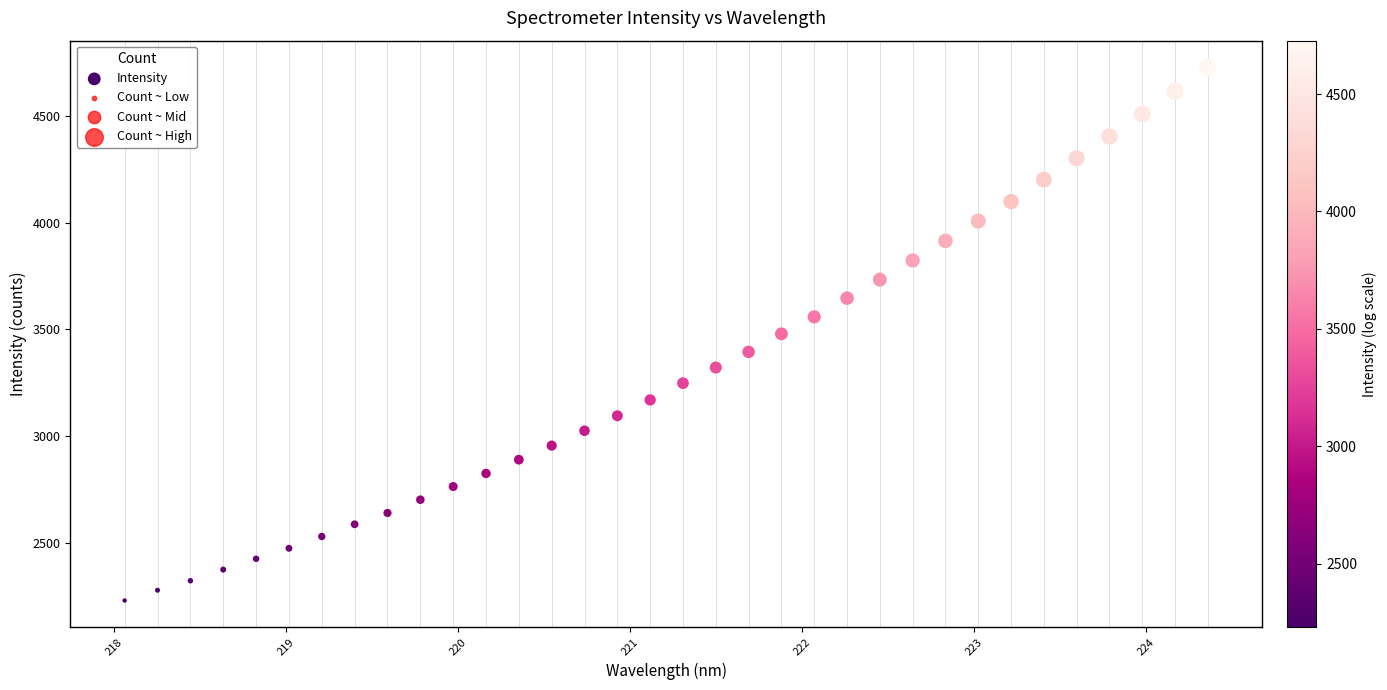

What is the range of X values (max minus min)?

6.3